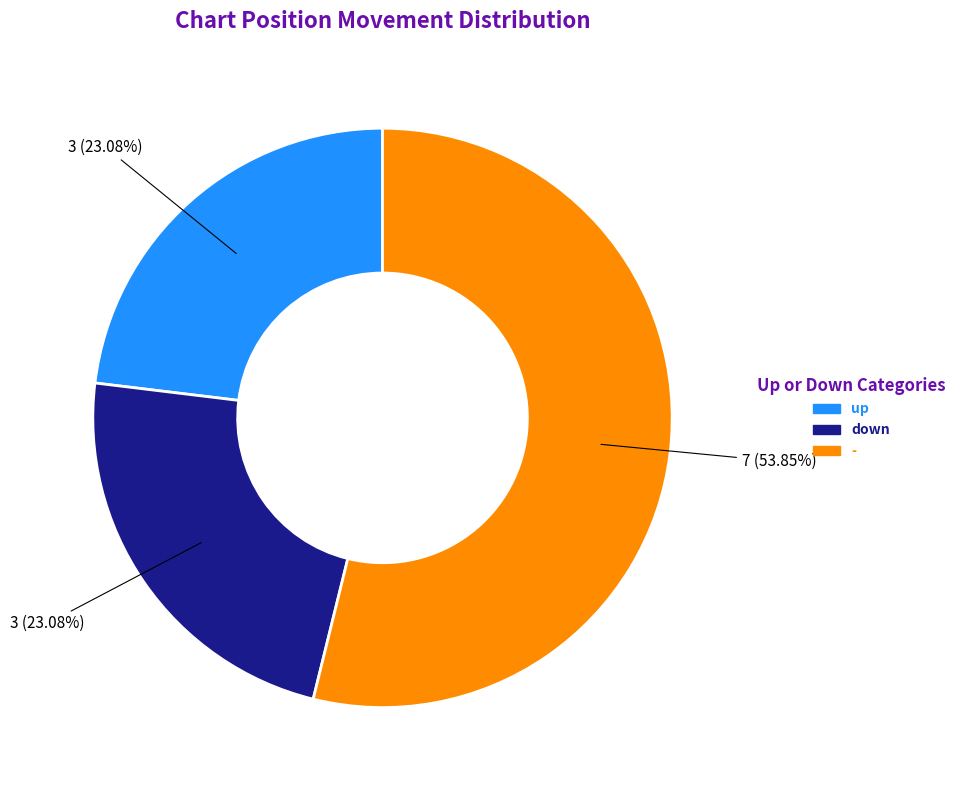

To the nearest percent, what portion does down represent?

23%